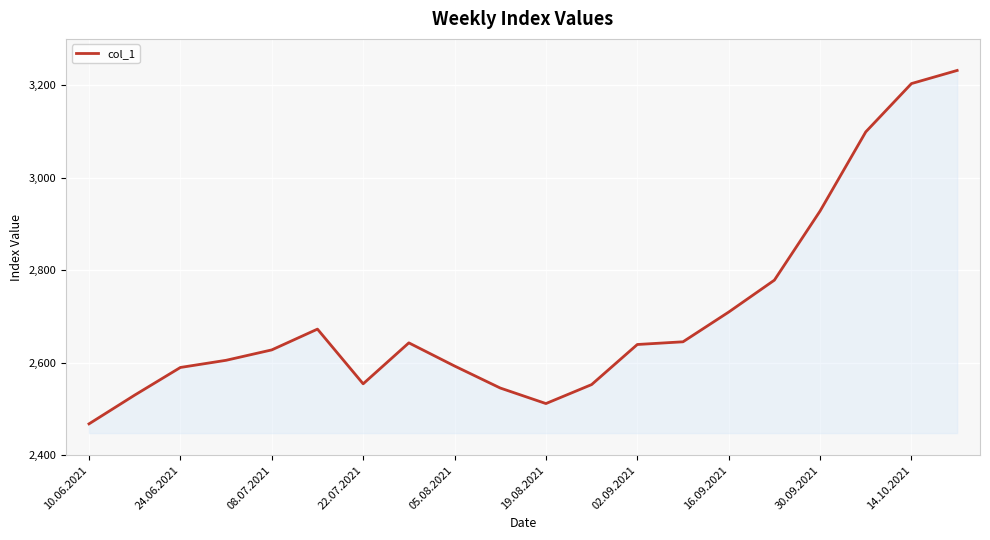

What is the maximum value shown in the chart?

3231.8